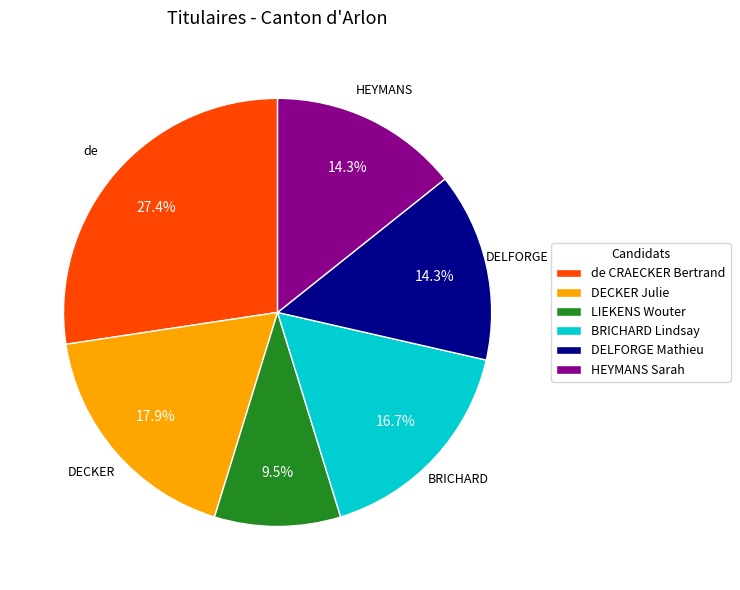

To the nearest percent, what is the difference between the largest and smallest slice percentages?

18%